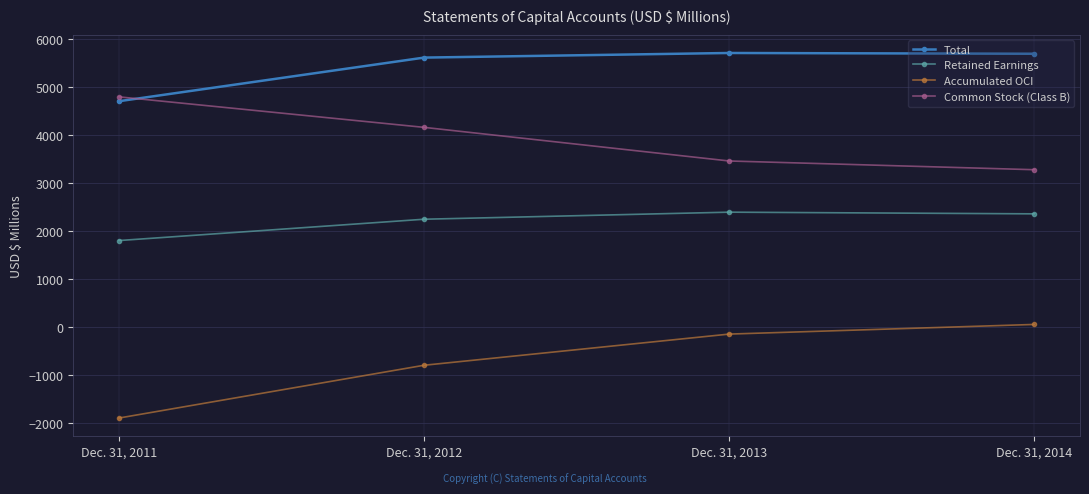

In Total, how many points are higher than both neighbors (excluding endpoints)?

1